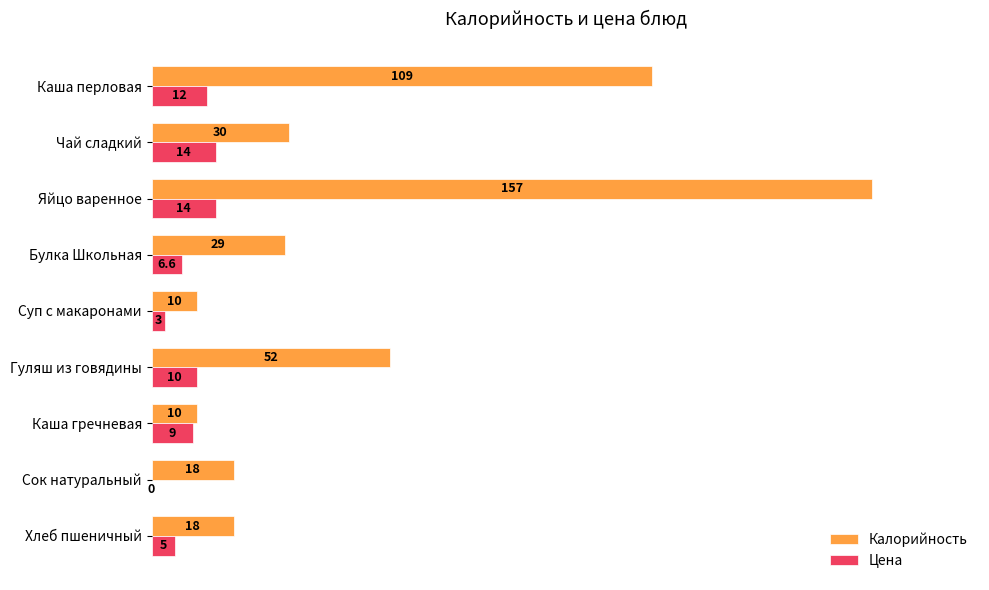

Count the Цена values in the range 5 to 12.

5